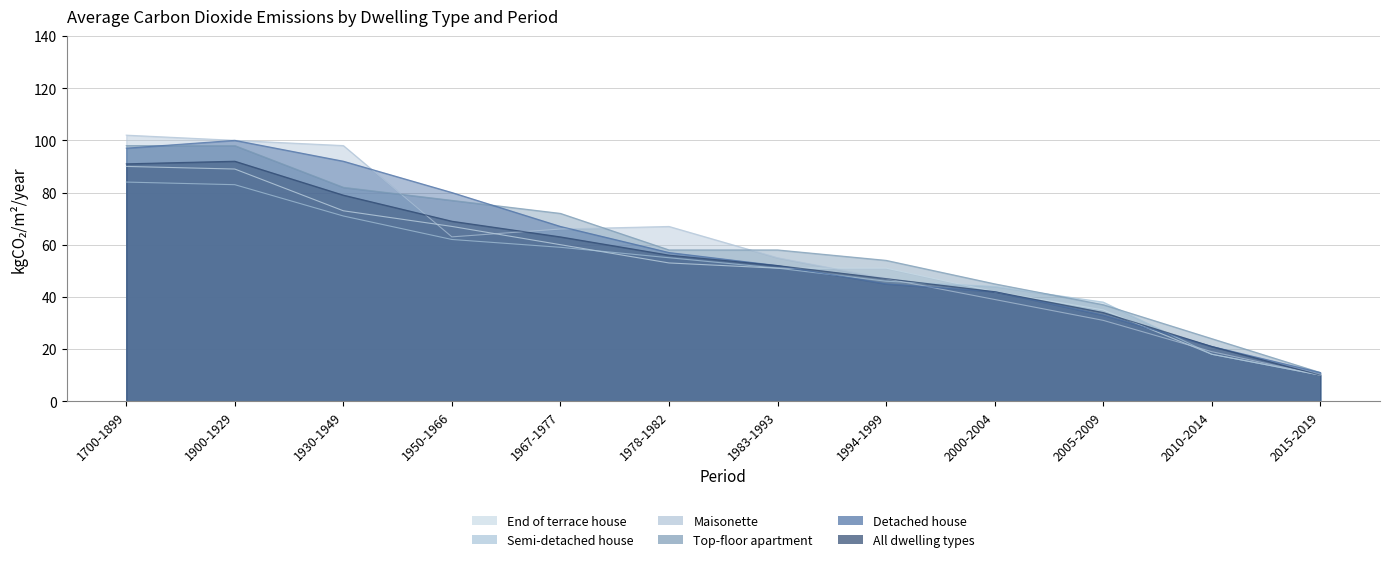

What is the label of the 1st point from the right?

2015-2019